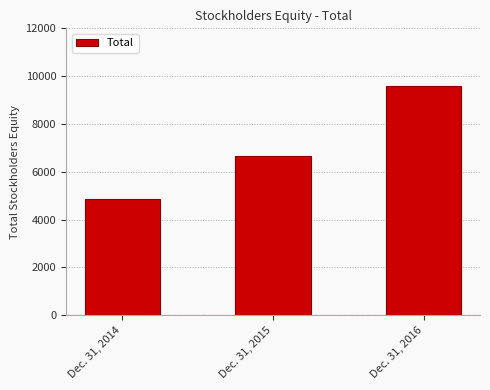

What is the value of the 2nd bar from the left?

6663